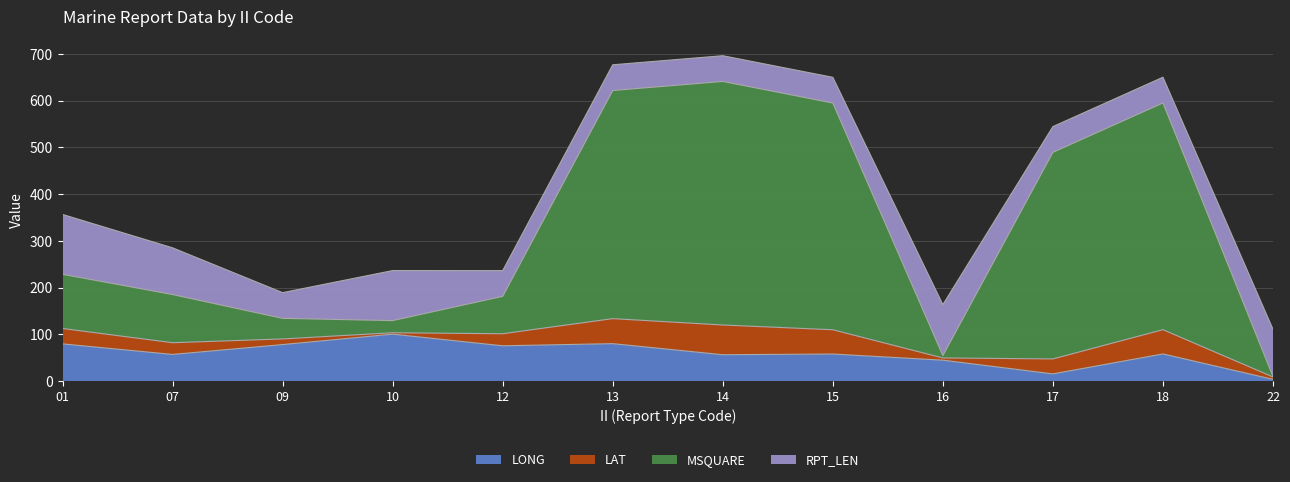

What is the total value across all series at 15?

650.1